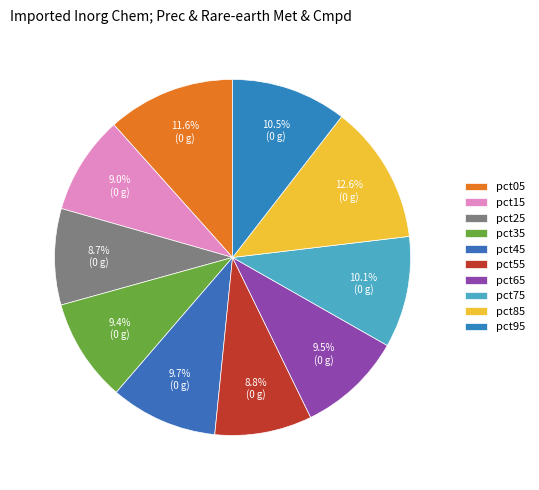

True or false: pct25 accounts for 9% of the total.

True